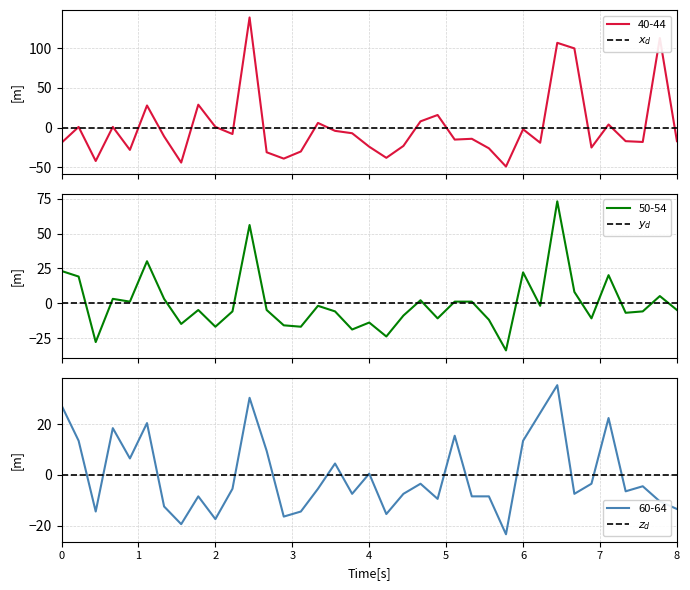

What is the highest value of the 40-44 series?

138.9